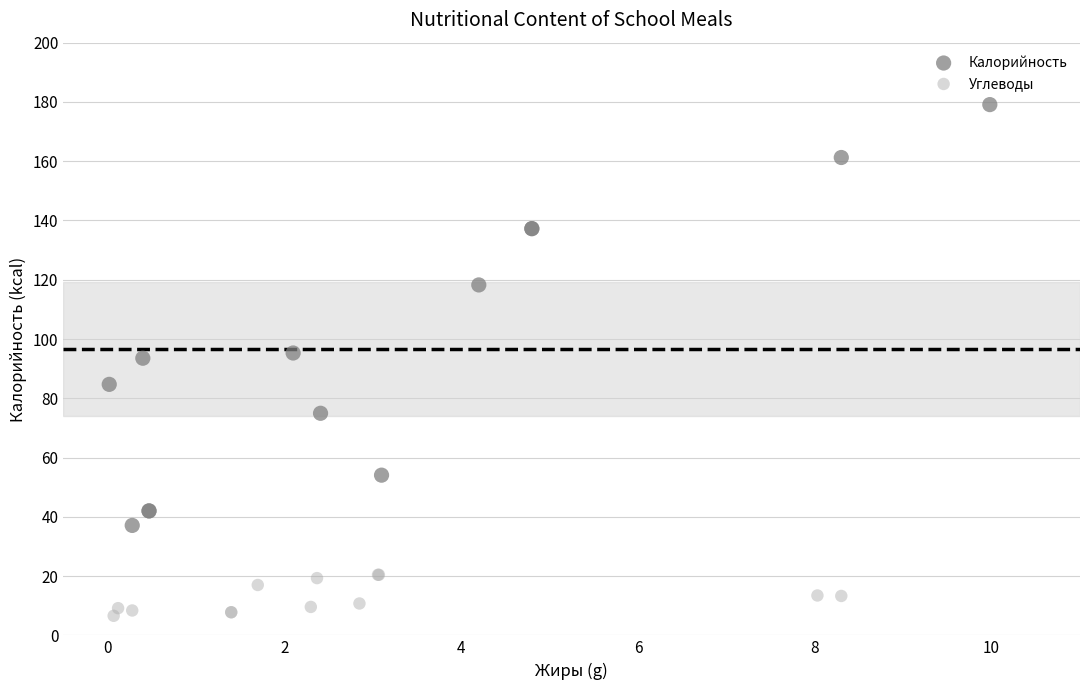

Which series reaches the minimum Y coordinate?

Углеводы